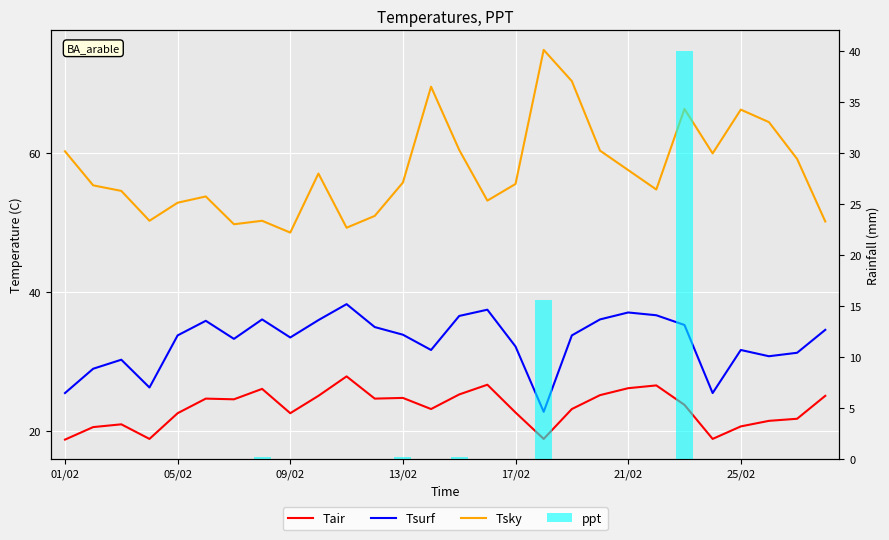

The ppt series shows 22.4 at 22. True or false?

False